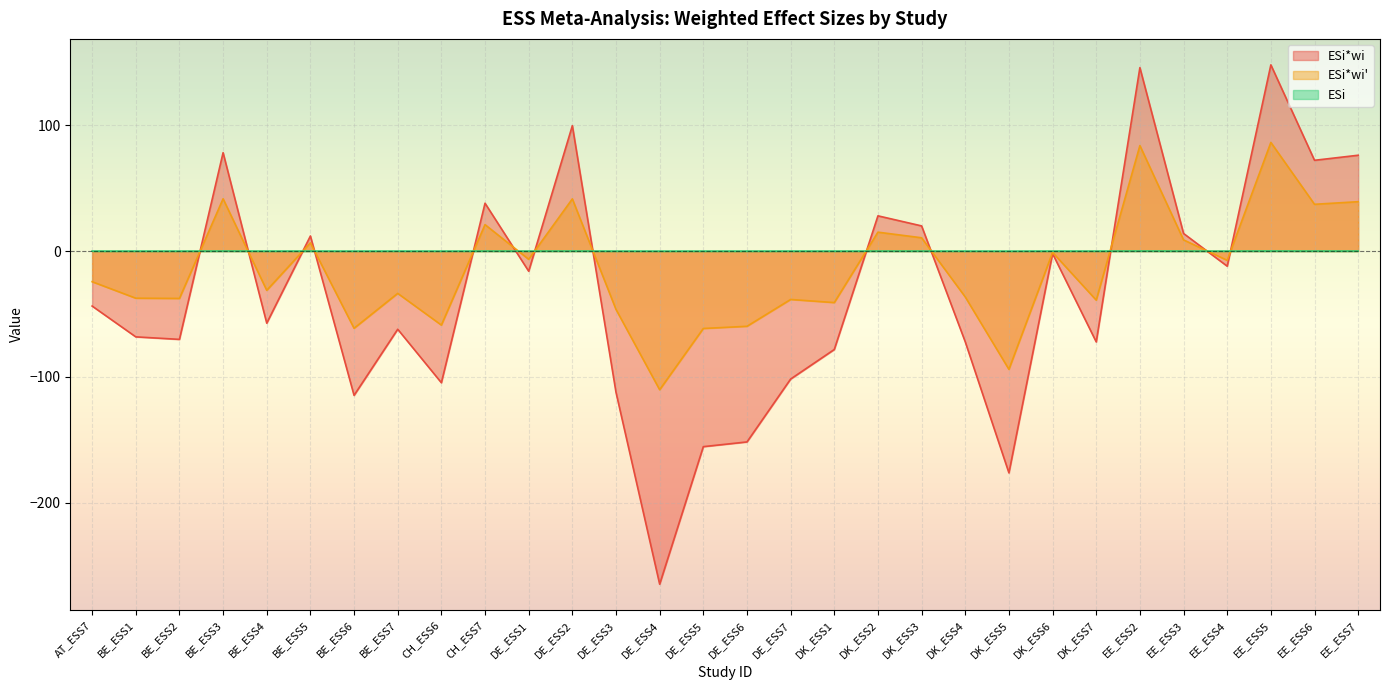

How many times do ESi and ESi*wi cross each other?

13